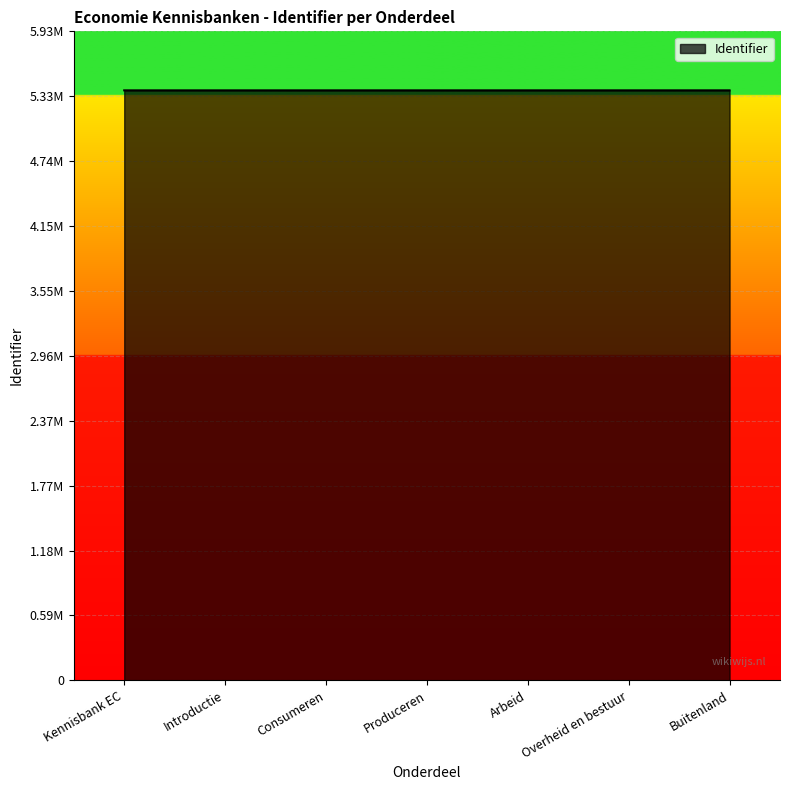

Does the chart have visible grid lines?

Yes